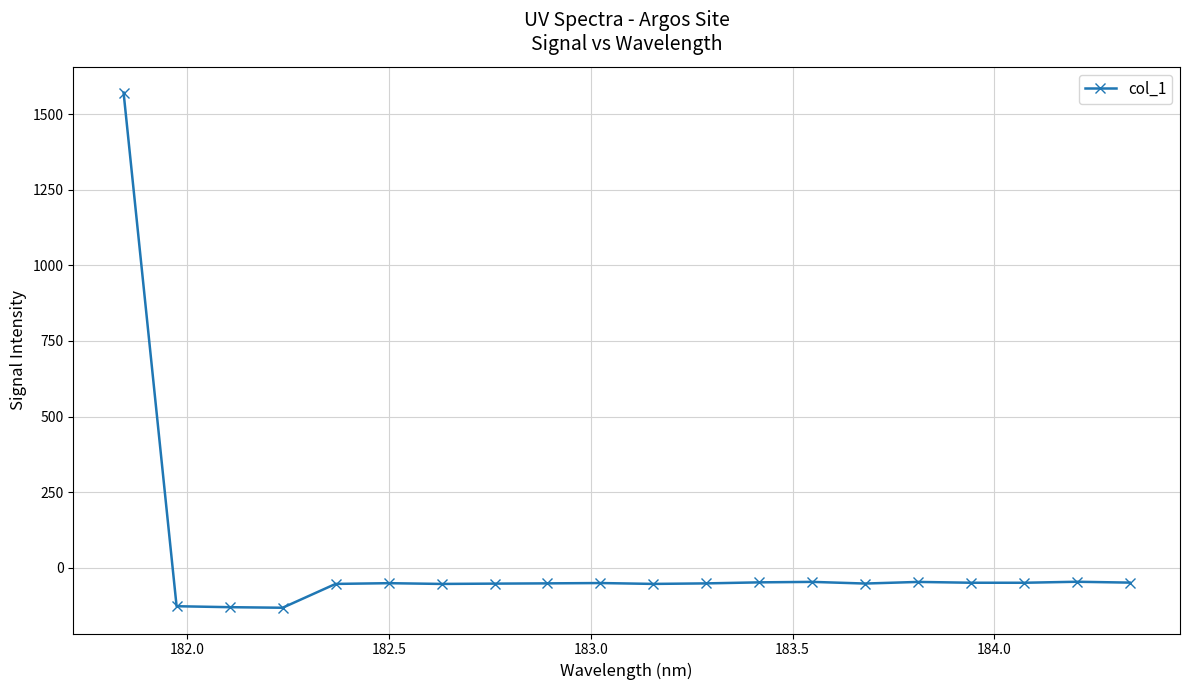

What is the greatest value displayed?

1571.5